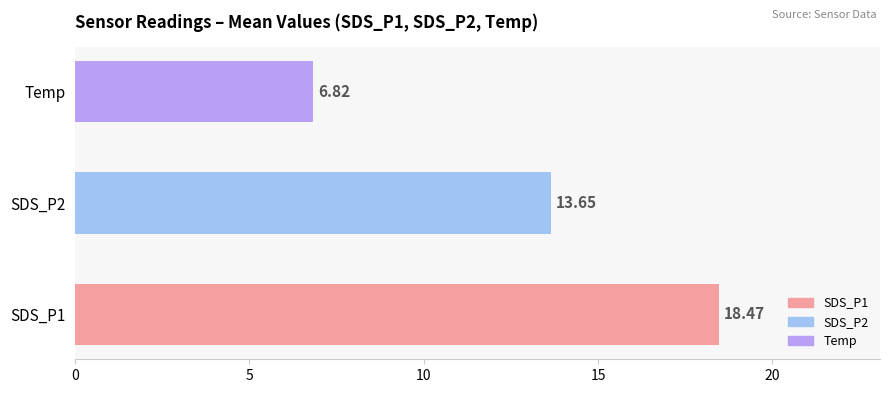

How many bars are there in total?

3